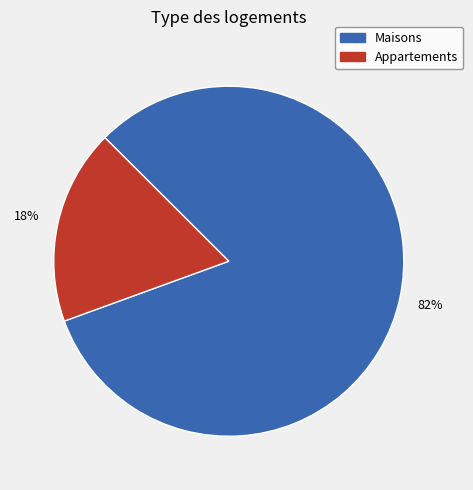

To the nearest percent, what is the difference between the largest and smallest slice percentages?

64%